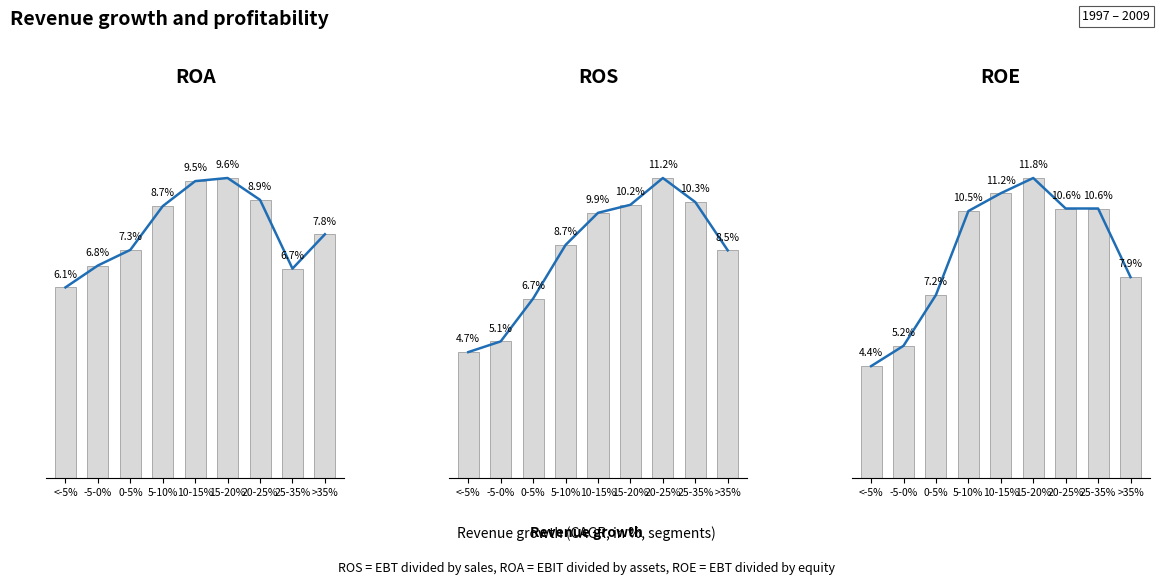

What is the value of the ROS trend bar at the 3rd from the left?

6.7